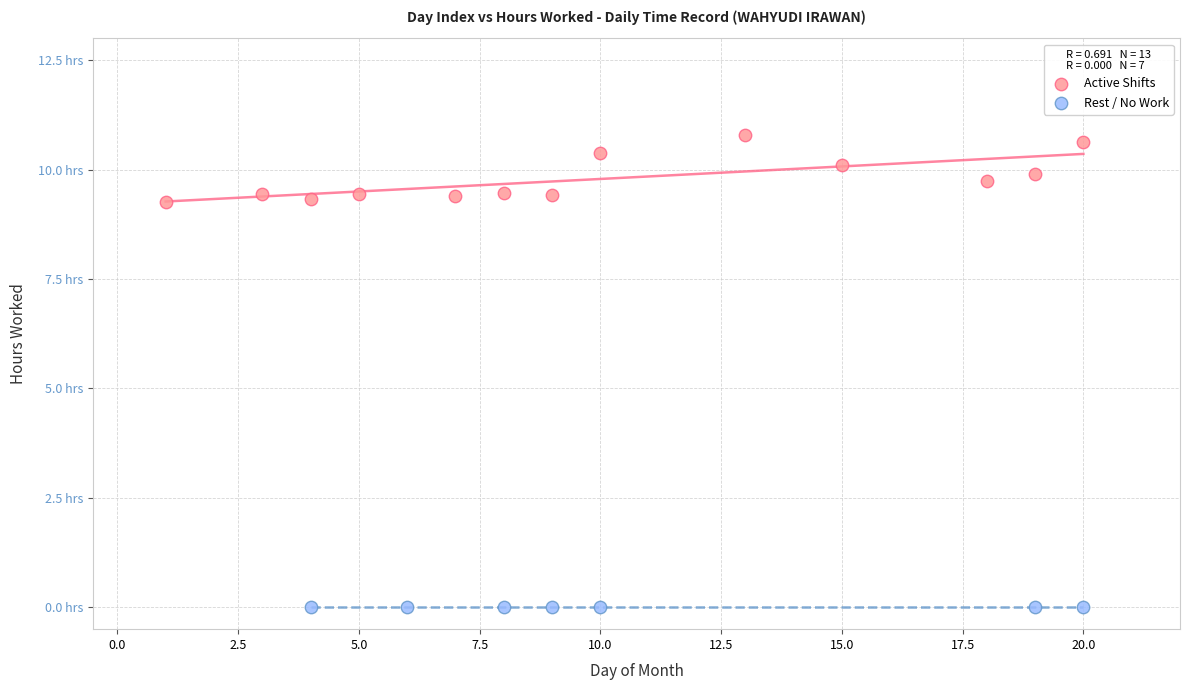

What are all the series names shown in the legend?

Active Shifts, Rest / No Work